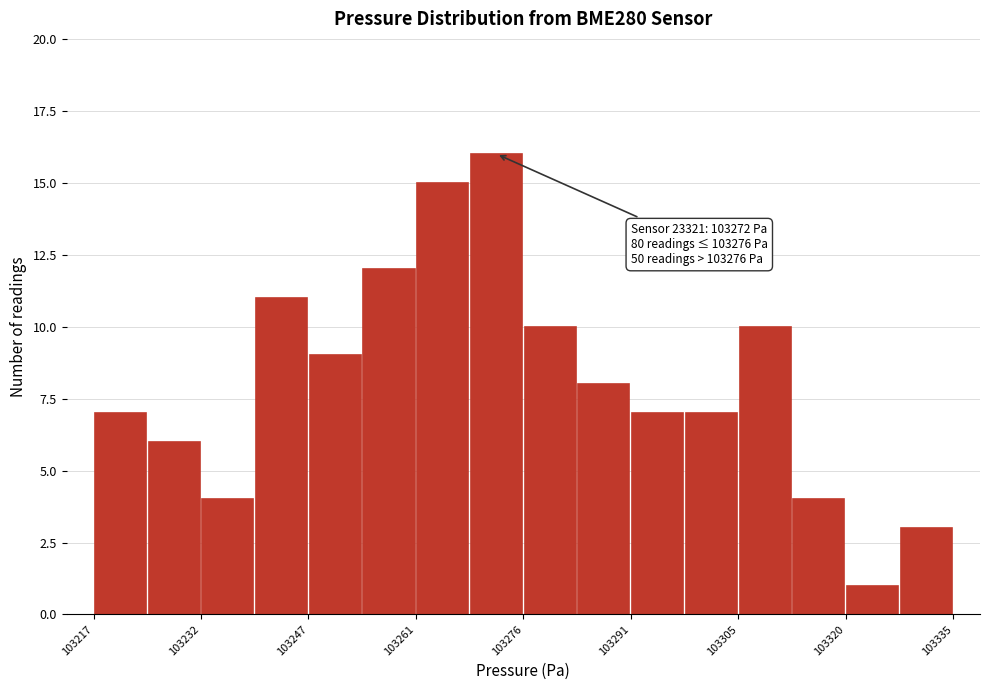

Read against the x-axis, roughly where is the centre of the tallest bar?

103272